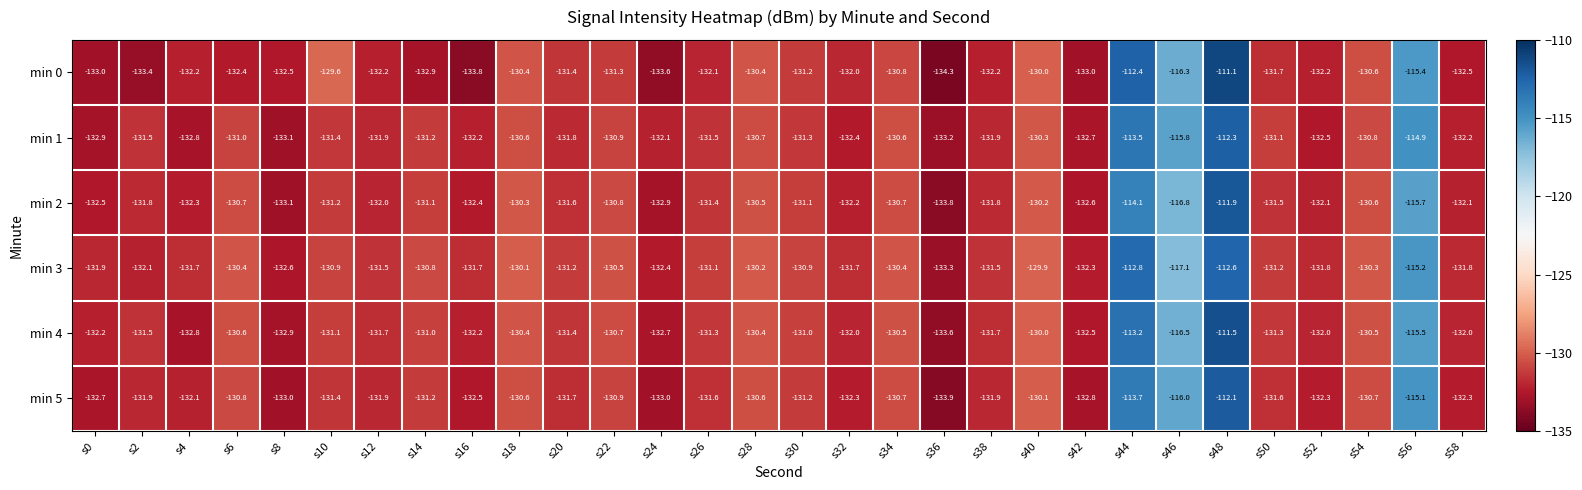

How many data points does each series have?

30